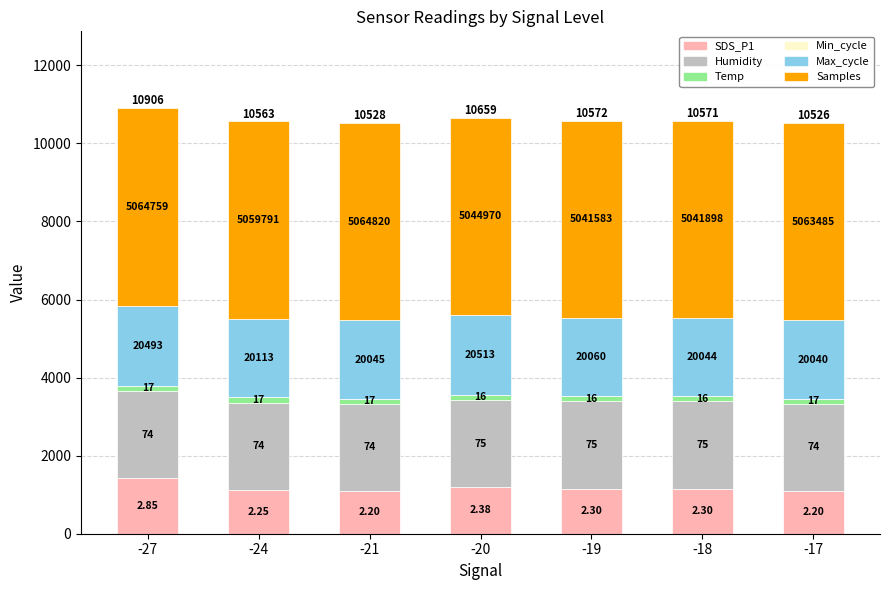

What is the sum of the Max_cycle values at -27 and -20?

4100.6